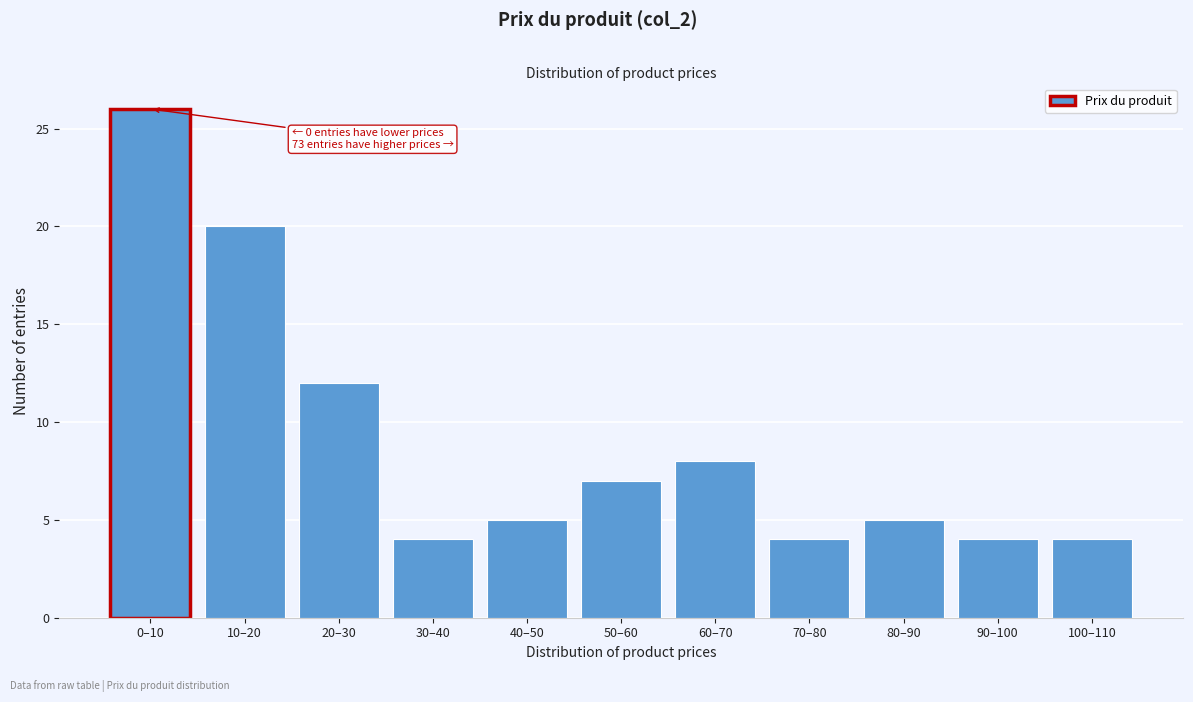

Reading left to right, transcribe all the data shown in this chart.

26	20	12	4	5	7	8	4	5	4	4